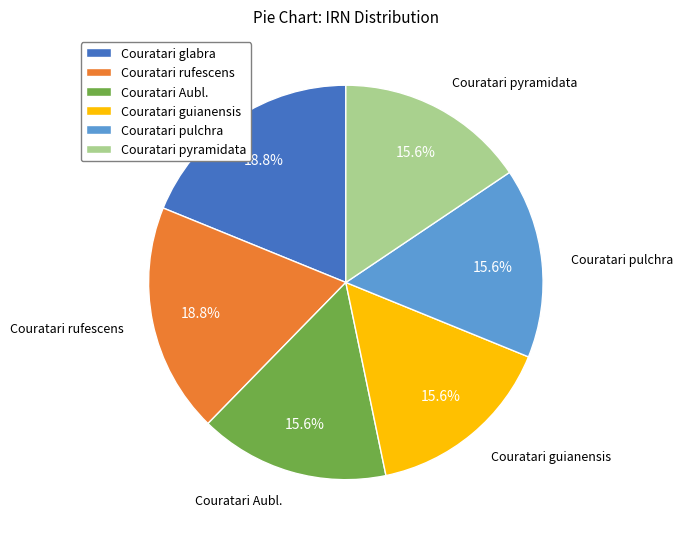

Between Couratari pulchra and Couratari glabra, which is larger?

Couratari glabra